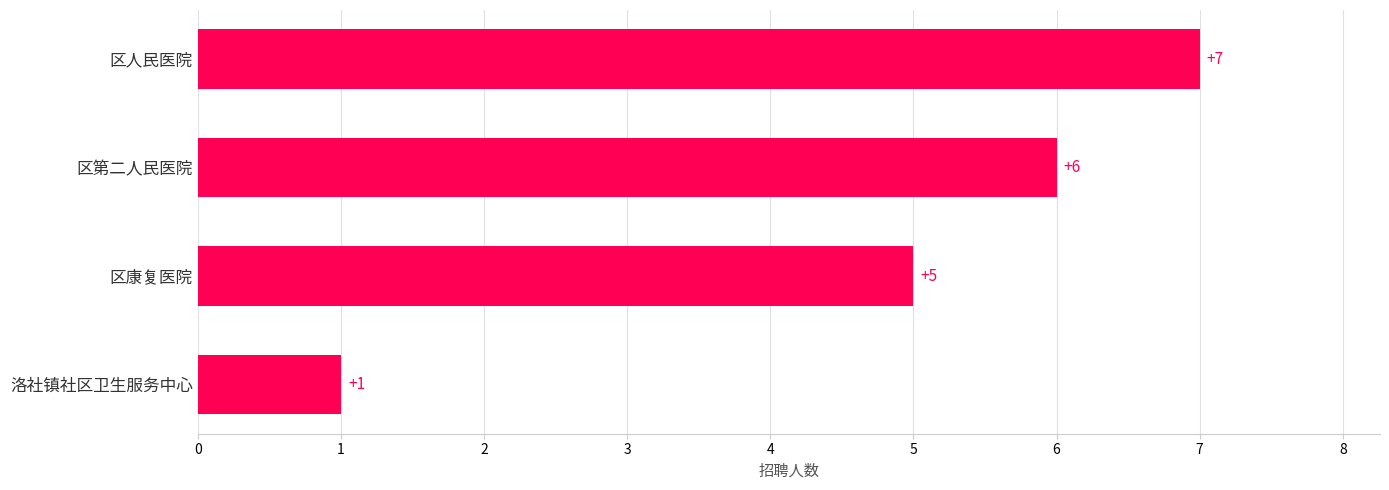

Reading bottom to top, what are all the values shown in this chart?

1	5	6	7